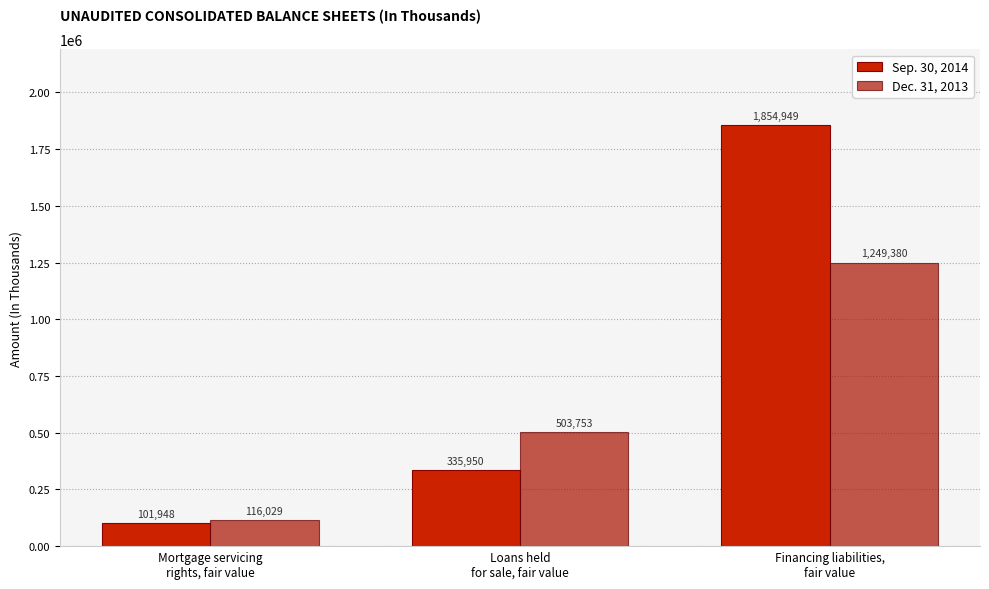

True or false: Sep. 30, 2014 has a value of 1854949 at Financing liabilities,
fair value.

True